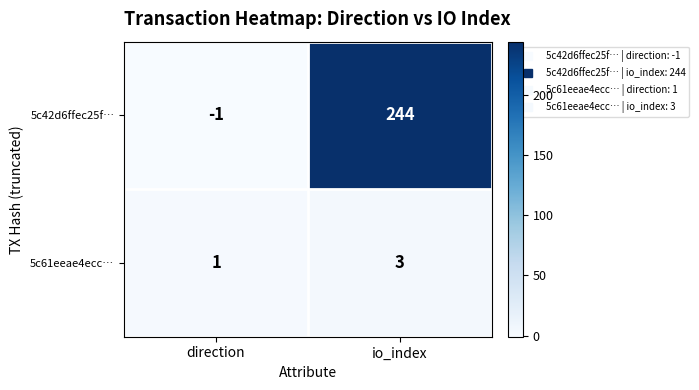

Which label corresponds to the smallest value in the chart?

direction